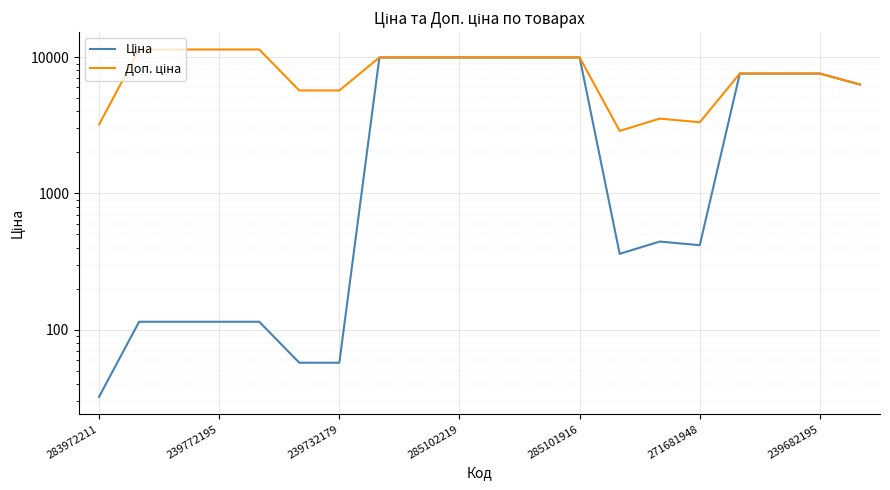

What is the maximum value for Ціна?

9975.0